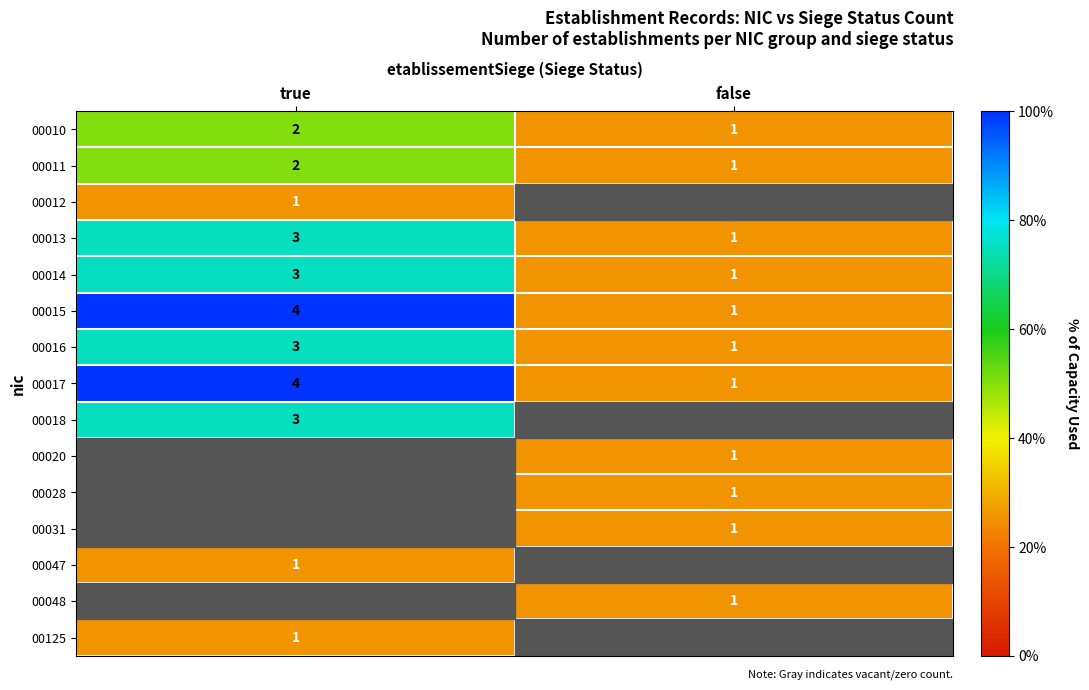

What is the sum of all 00013 values?

4